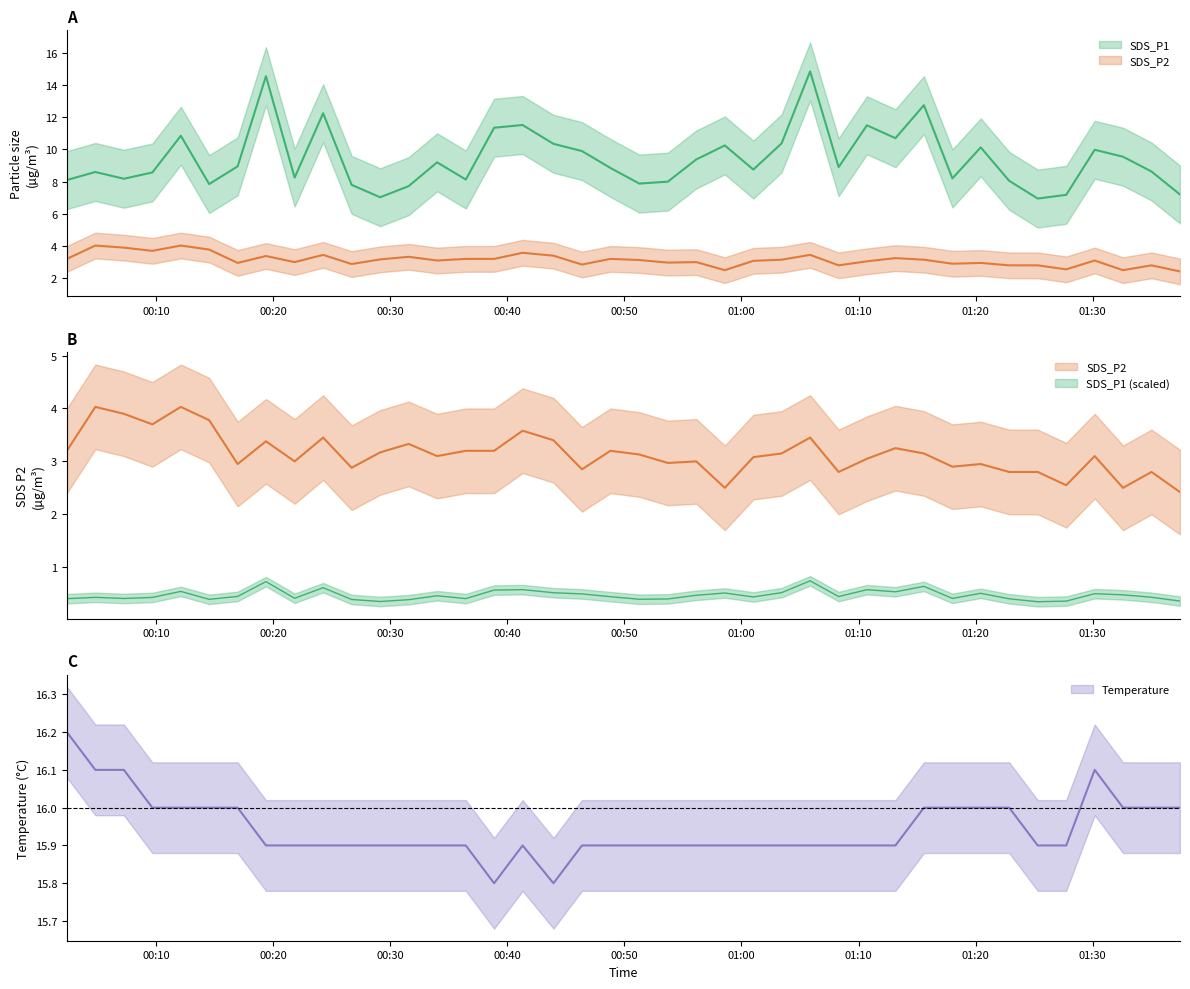

True or false: SDS_P1 has a value of 12.1 at 2022/07/22 01:37:27.

False